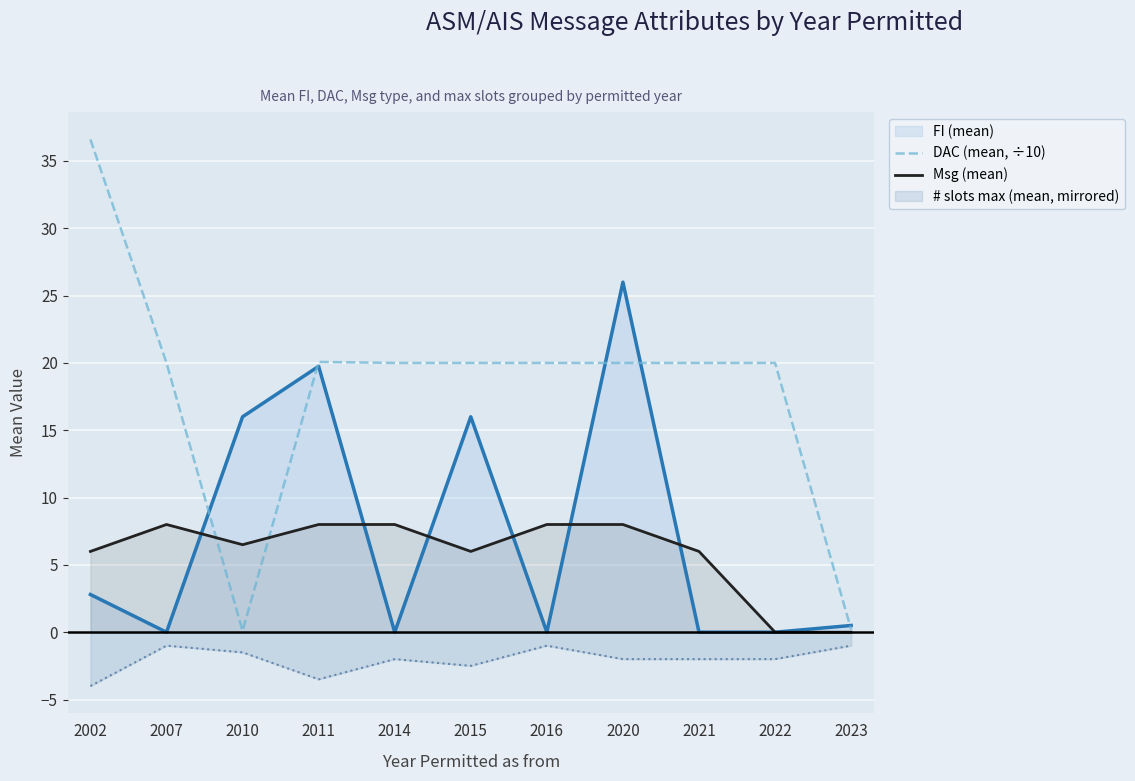

At which category is the sum across all series the highest?

2020